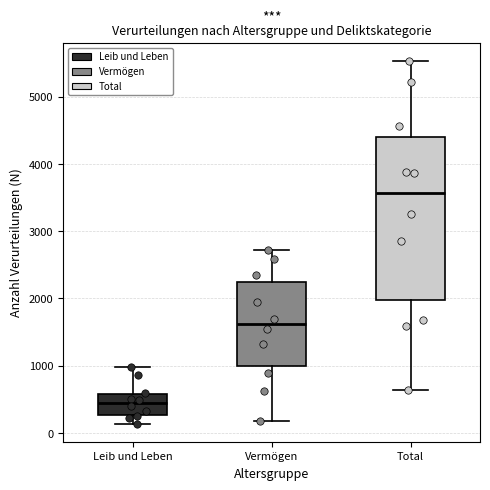

Reading left to right, read every box against the y-axis: the position of its median line, the range the box covers, and the ends of its whiskers. The values are not printed on the chart, so give them approximately, as read against the axis.

Leib und Leben: median 400, box 300 to 600, whiskers 100 to 1000
Vermögen: median 1600, box 1000 to 2200, whiskers 200 to 2700
Total: median 3600, box 2000 to 4400, whiskers 600 to 5500